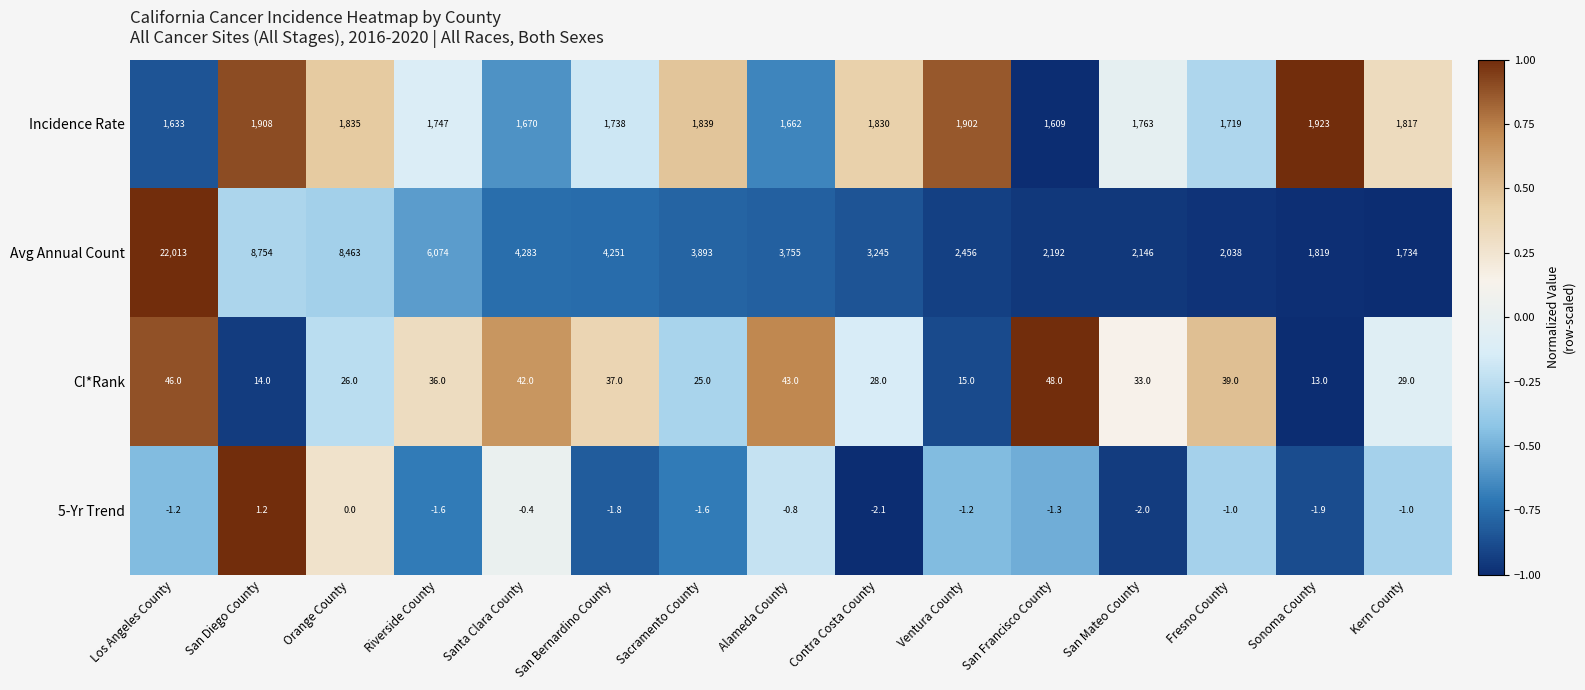

What is the maximum value for 5-Yr Trend?

1.2